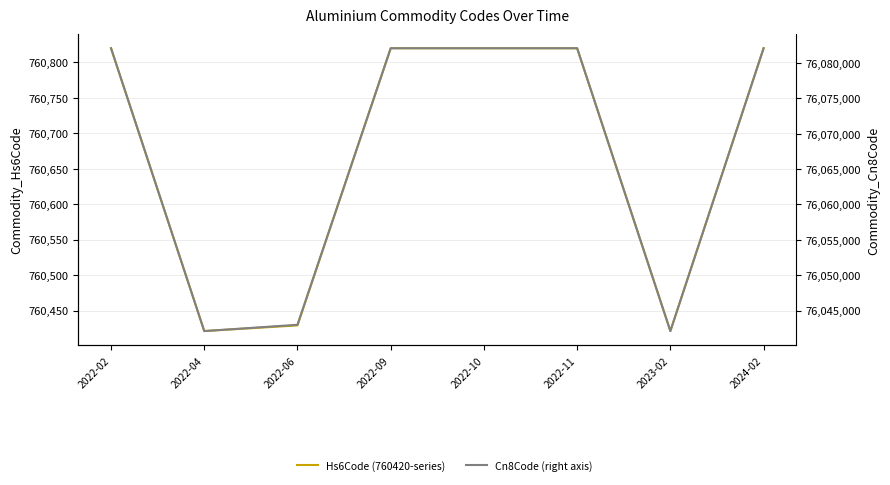

Read the Cn8Code (right axis) value at 2022-09, to the nearest 10.

76082090